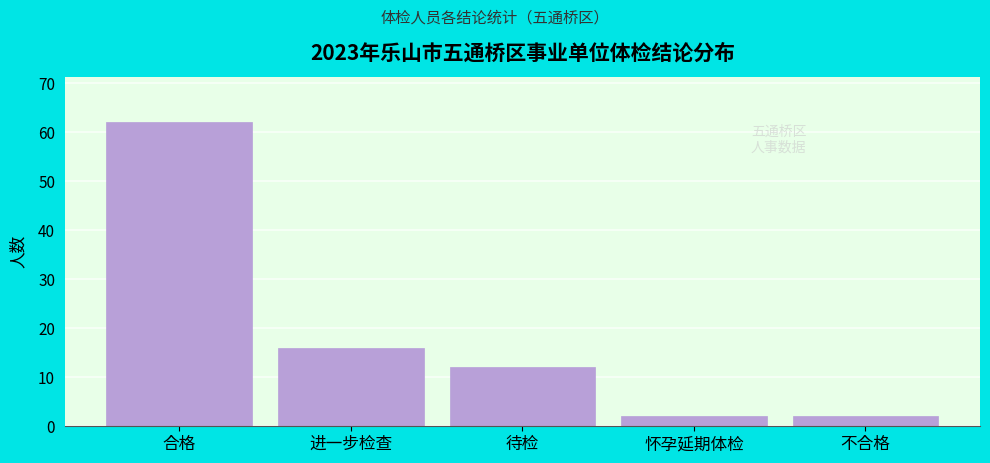

Reading left to right, what are all the values shown in this chart?

62	16	12	2	2